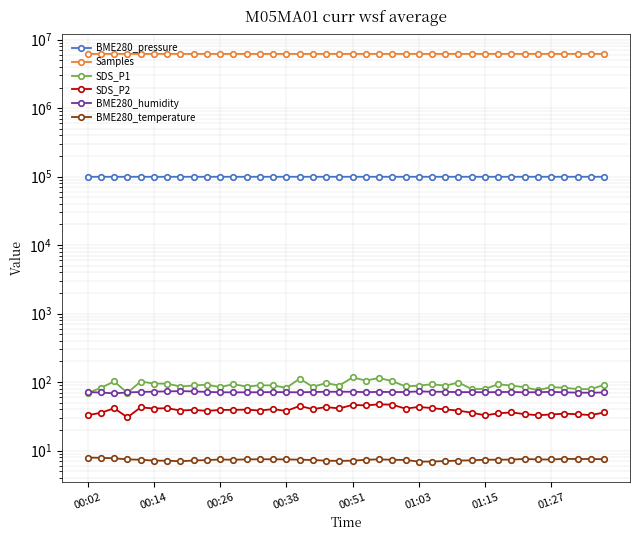

Rank the series at 22 from highest to lowest value.

Samples, BME280_pressure, SDS_P1, BME280_humidity, SDS_P2, BME280_temperature